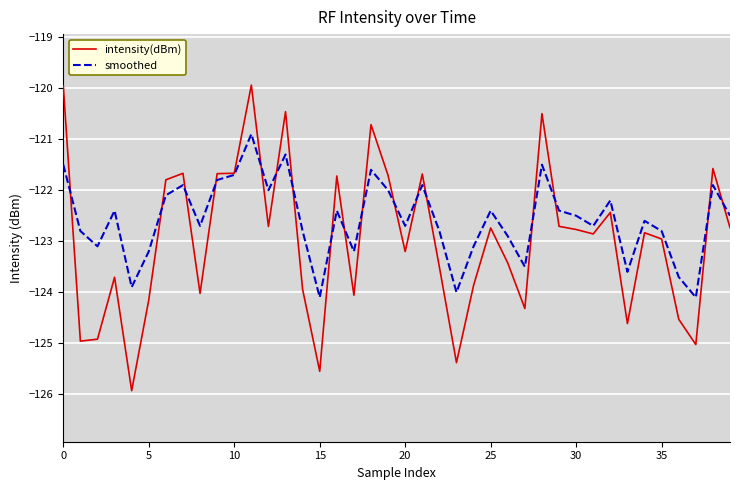

What is the smallest value displayed?

-125.9